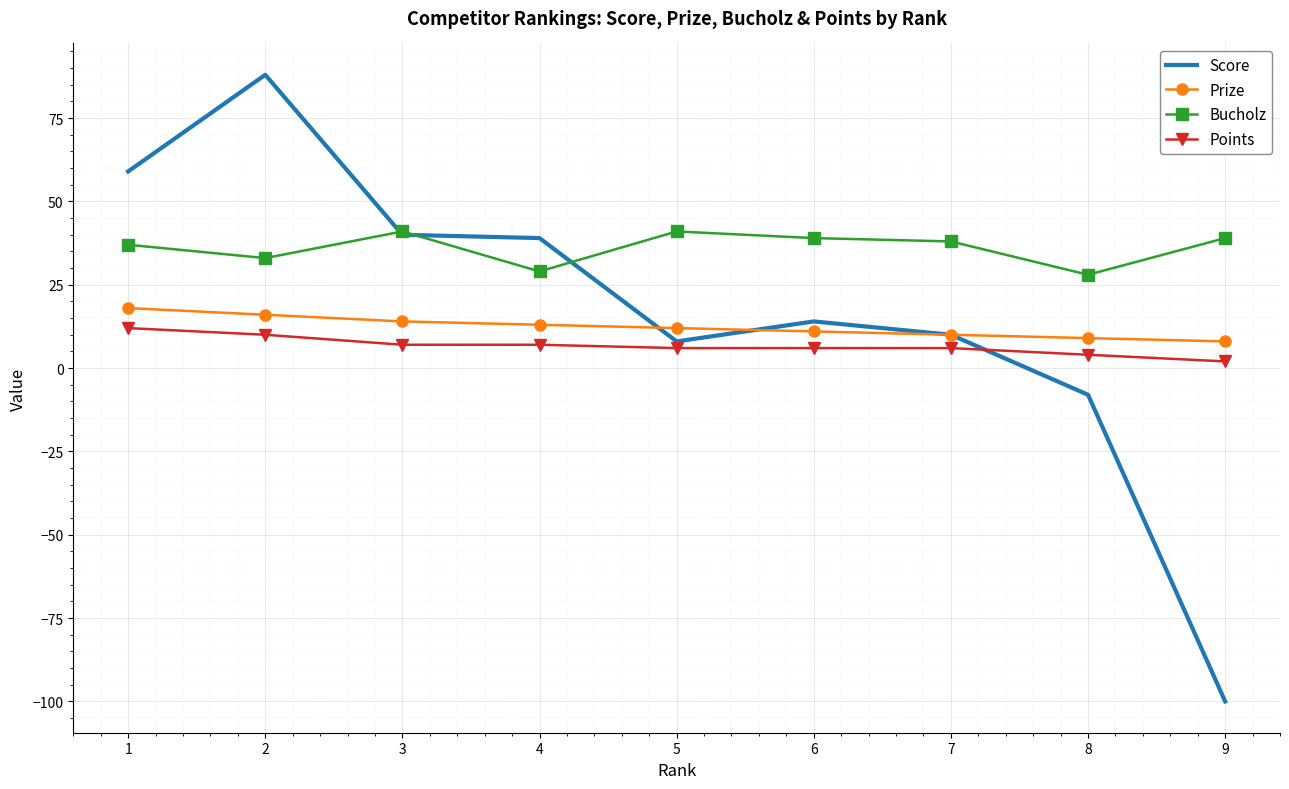

True or false: Bucholz and Prize cross at least once.

False